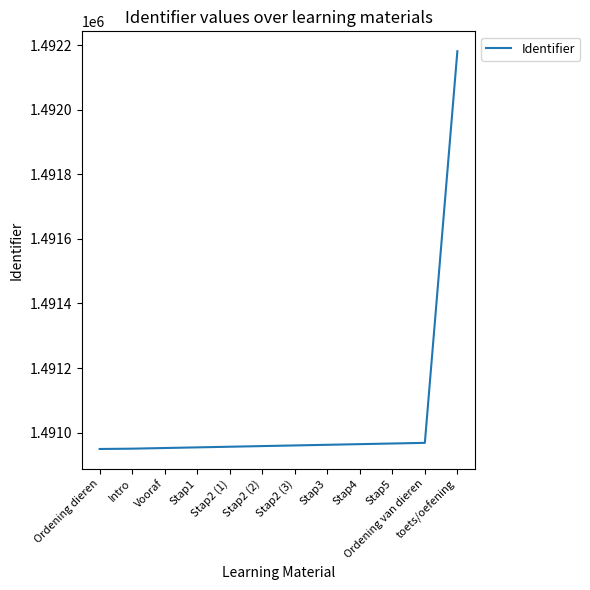

What is the ratio of the value at Ordening dieren to the value at Stap4?

1.0